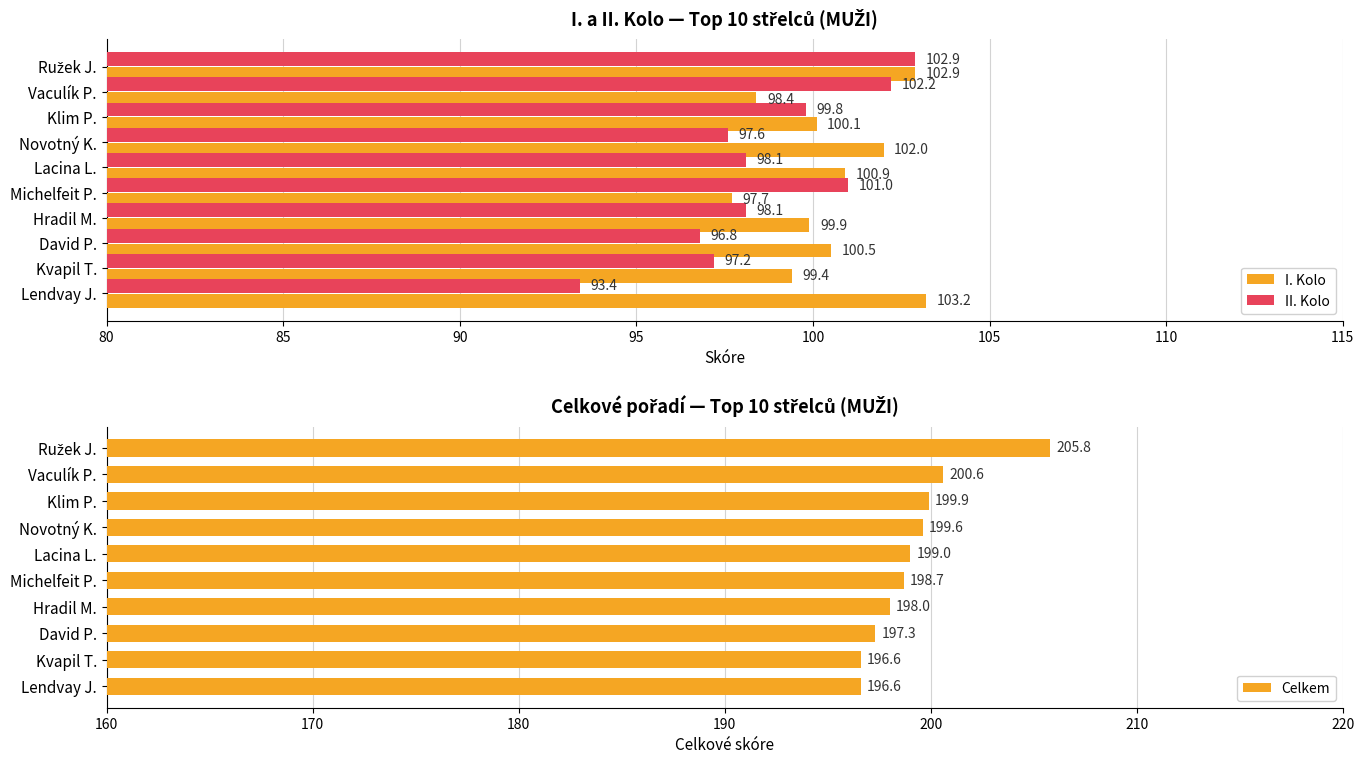

How many data points does each series have?

10